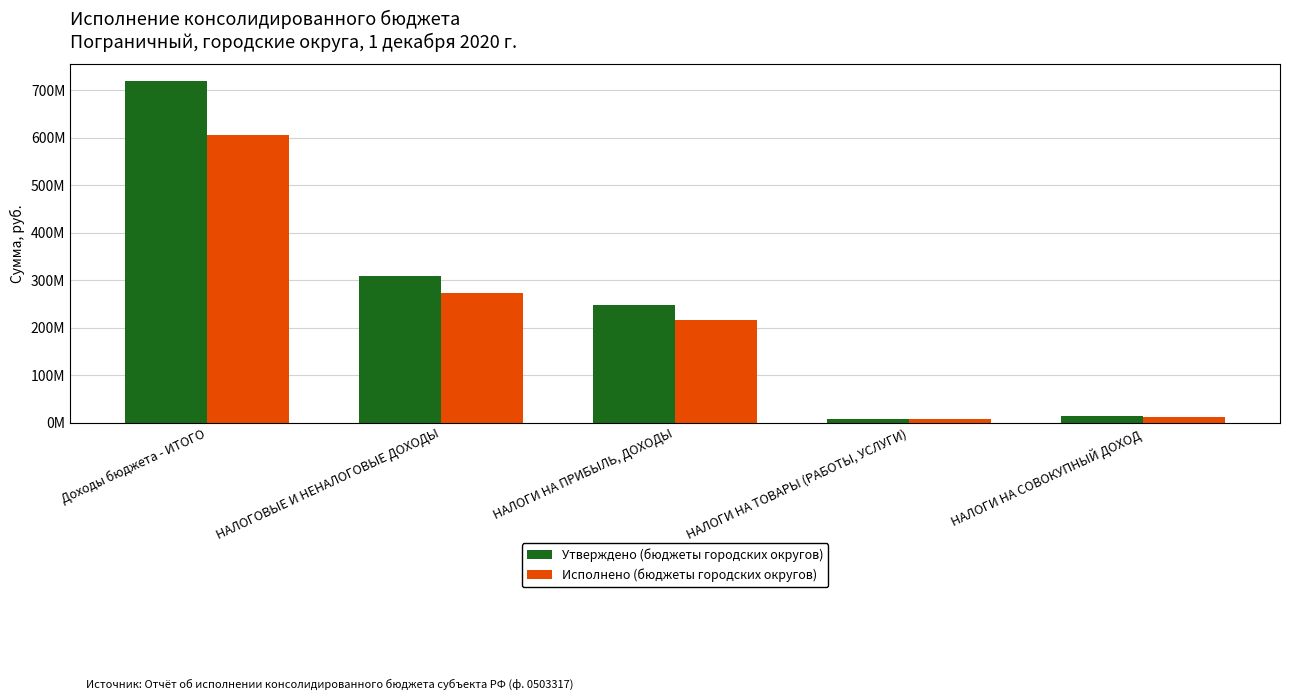

Are the bars horizontal?

No